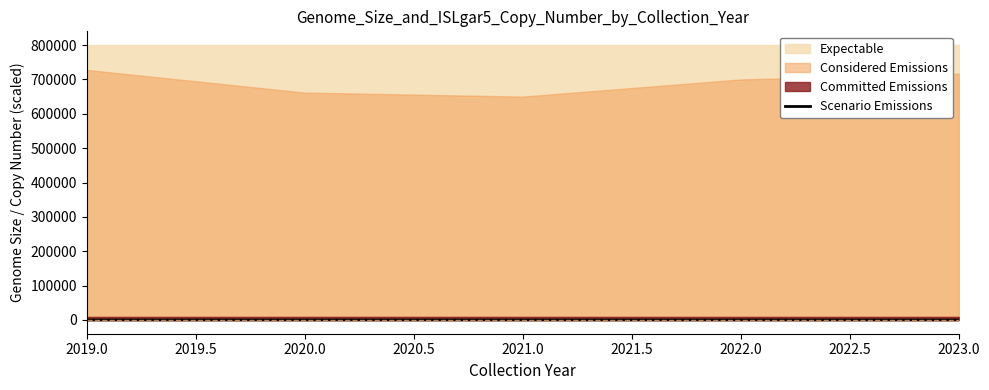

What is the change in value from 2021.0 to 2022.0?

-8.9